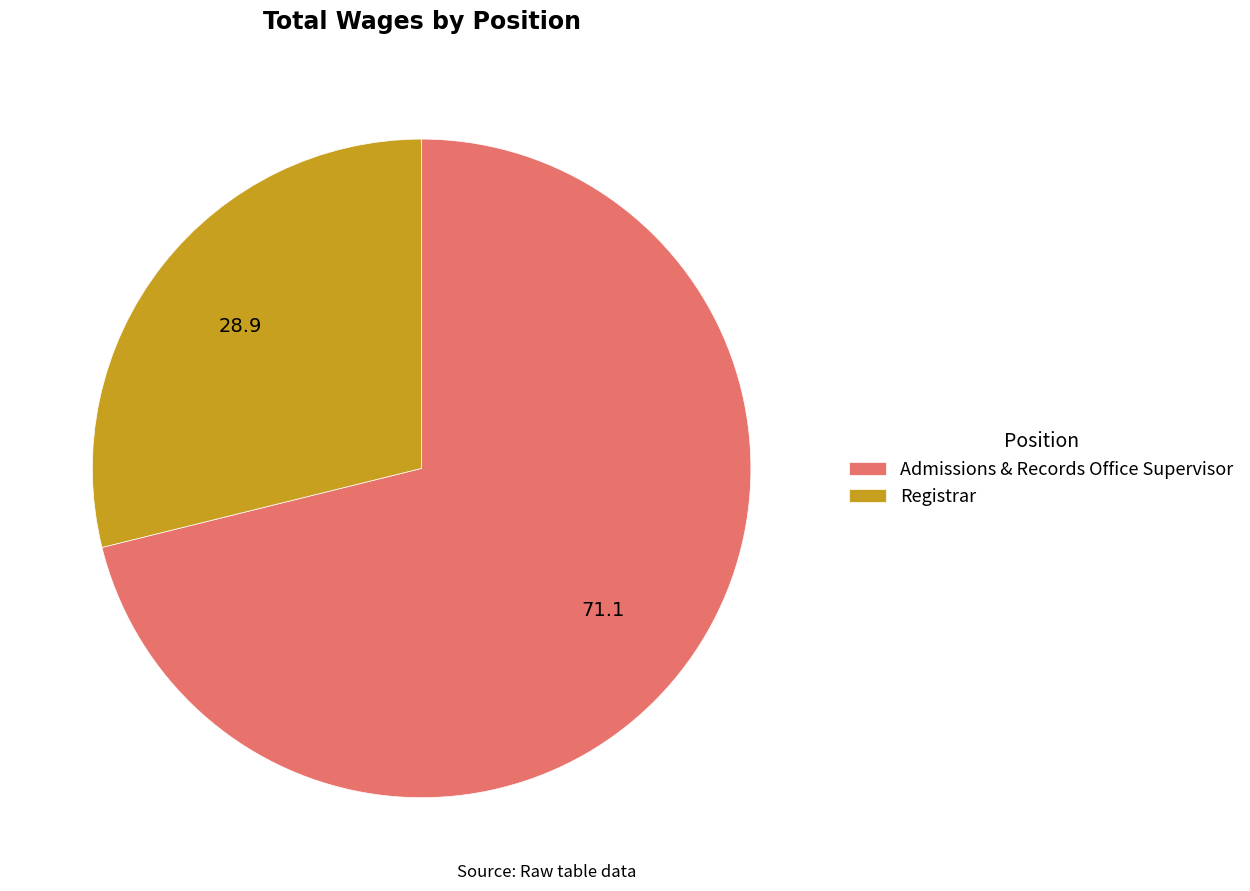

Do Registrar and Admissions & Records Office Supervisor together represent more than half of the pie?

Yes